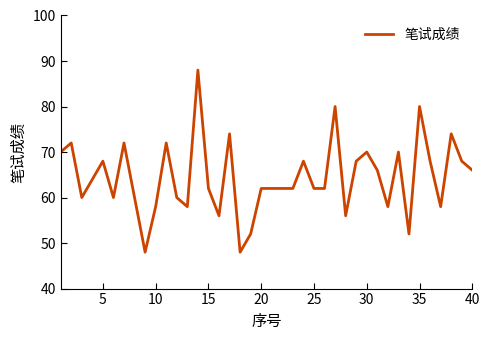

What is the minimum value shown in the chart?

48